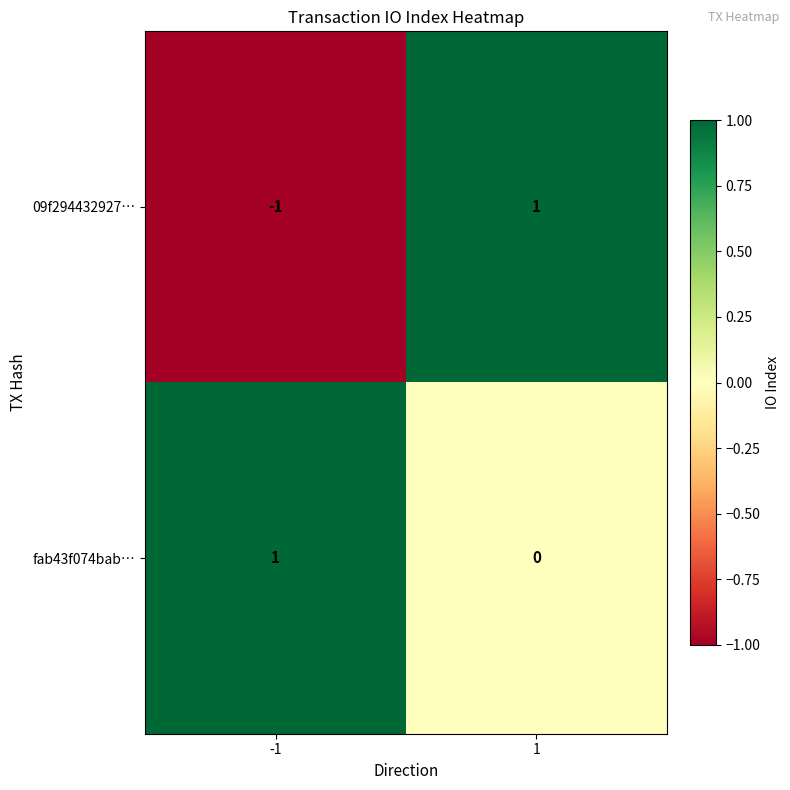

Which series has the largest range (max minus min)?

09f294432927…